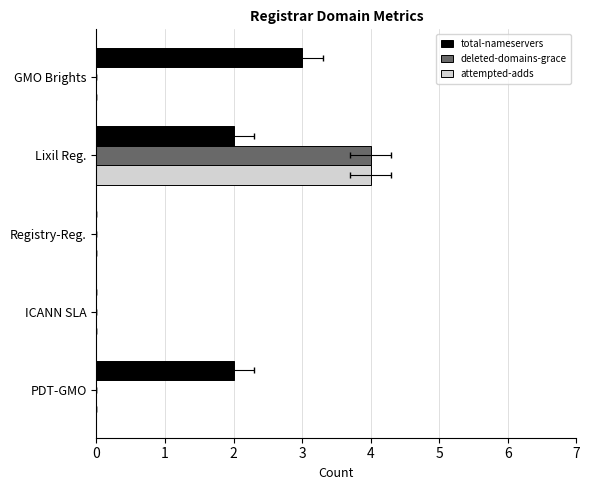

Are the bars grouped side by side (vs. stacked)?

Yes